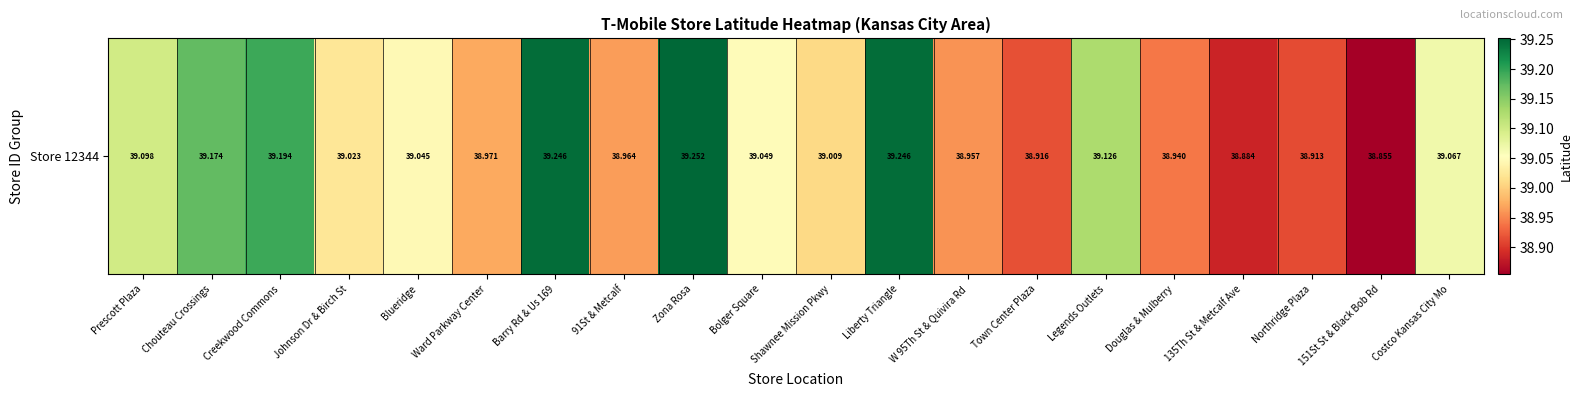

Reading left to right, what are all the values shown in this chart?

39.1	39.2	39.2	39.0	39.0	39.0	39.2	39.0	39.3	39.0	39.0	39.2	39.0	38.9	39.1	38.9	38.9	38.9	38.9	39.1